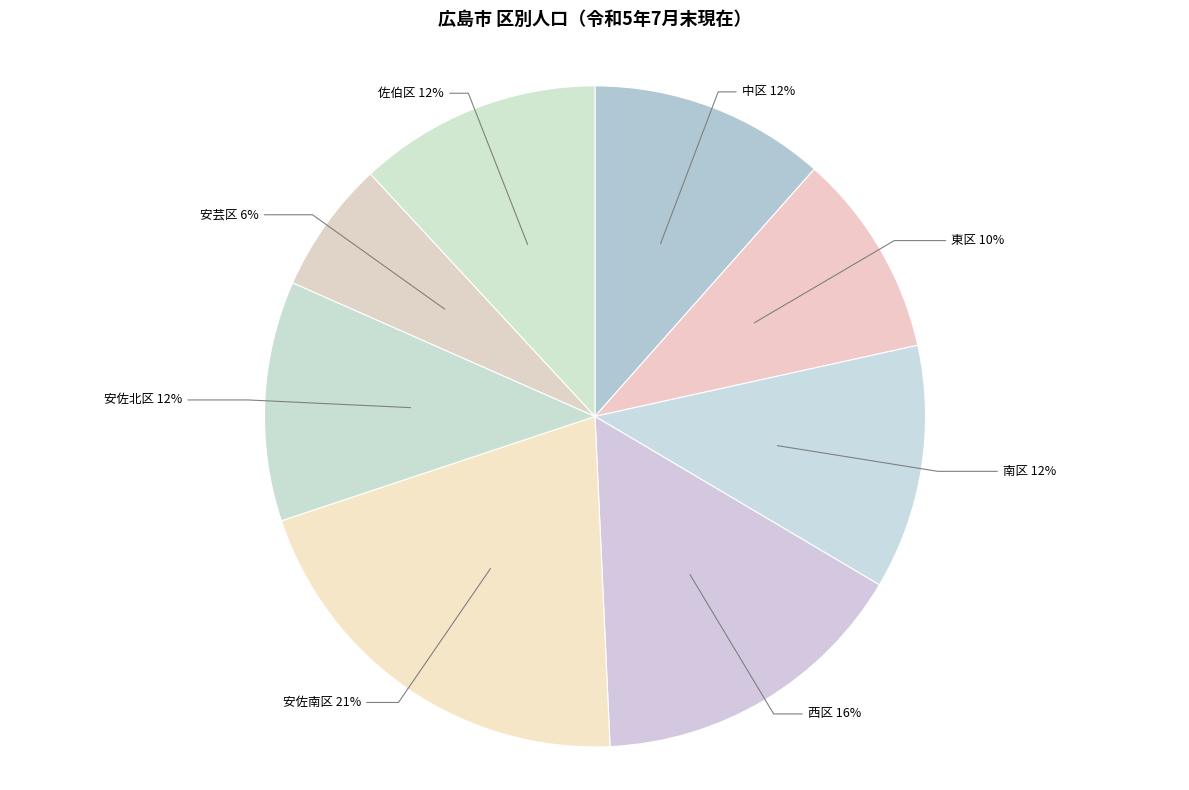

True or false: 佐伯区 accounts for 12% of the total.

True